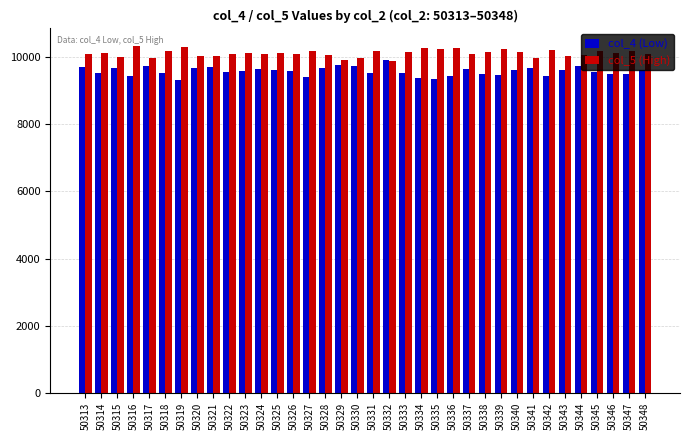

What is the maximum value for col_4 (Low)?

9902